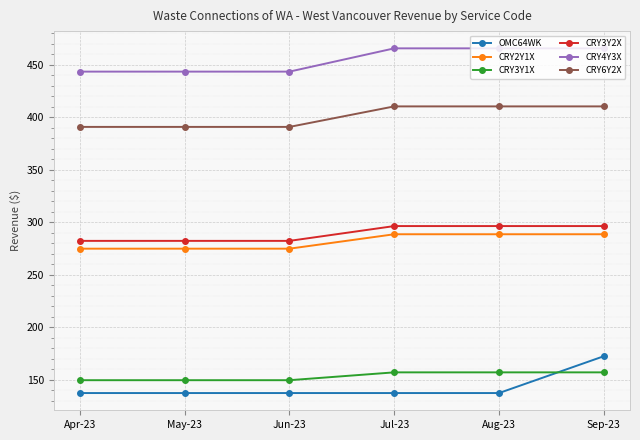

Reading left to right, transcribe all the data shown in this chart.

OMC64WK: Apr-23=137.2	May-23=137.2	Jun-23=137.2	Jul-23=137.2	Aug-23=137.2	Sep-23=172.3
CRY2Y1X: Apr-23=274.7	May-23=274.7	Jun-23=274.7	Jul-23=288.5	Aug-23=288.5	Sep-23=288.5
CRY3Y1X: Apr-23=149.4	May-23=149.4	Jun-23=149.4	Jul-23=156.9	Aug-23=156.9	Sep-23=156.9
CRY3Y2X: Apr-23=282.2	May-23=282.2	Jun-23=282.2	Jul-23=296.3	Aug-23=296.3	Sep-23=296.3
CRY4Y3X: Apr-23=443.4	May-23=443.4	Jun-23=443.4	Jul-23=465.6	Aug-23=465.6	Sep-23=465.6
CRY6Y2X: Apr-23=390.8	May-23=390.8	Jun-23=390.8	Jul-23=410.3	Aug-23=410.3	Sep-23=410.3